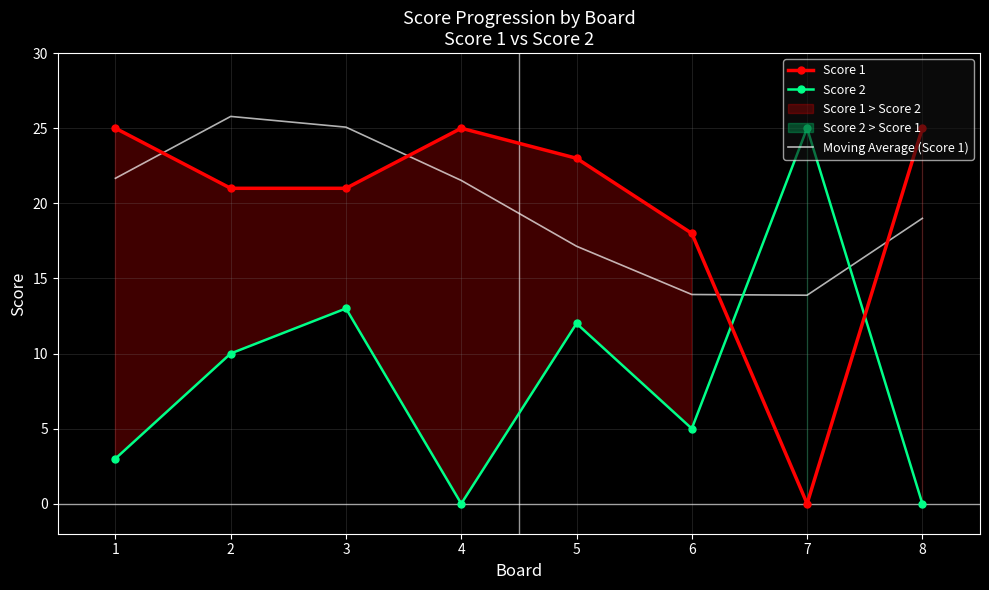

Which series has the largest range (max minus min)?

Score 1